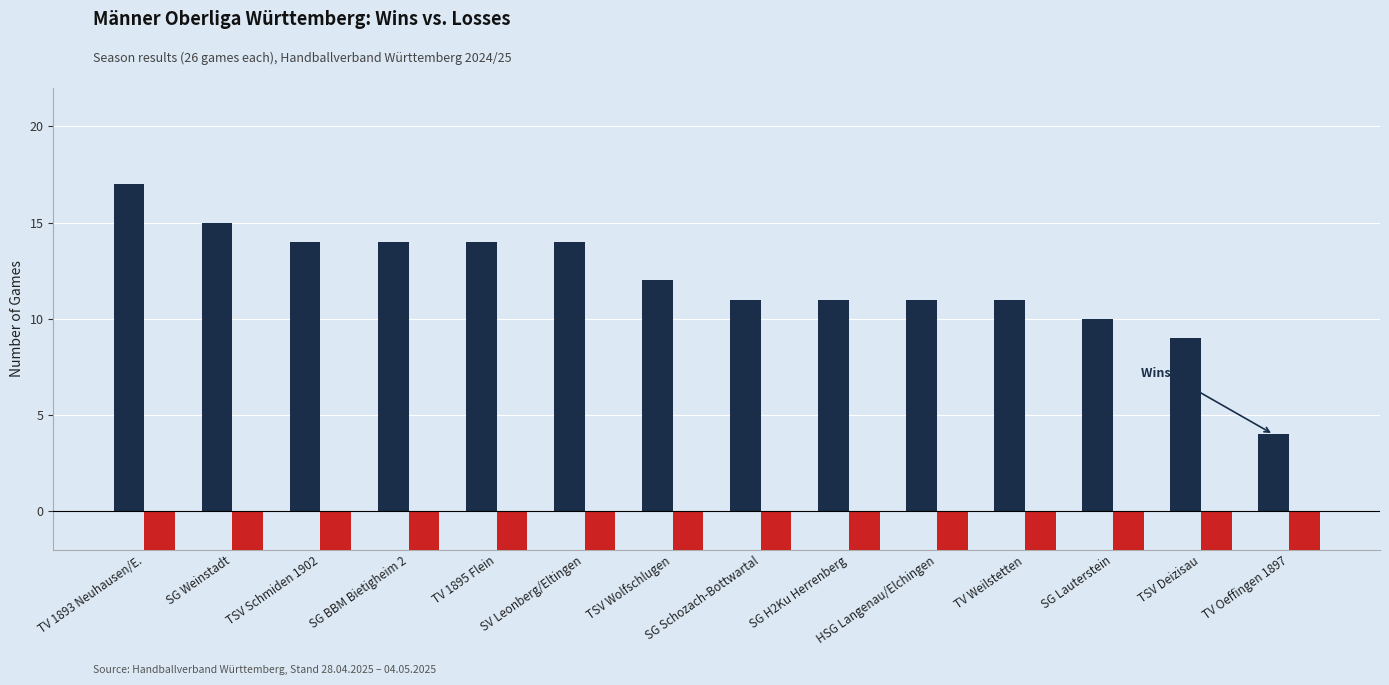

Rank the series at SG Schozach-Bottwartal from highest to lowest value.

Wins (S), Losses (N)